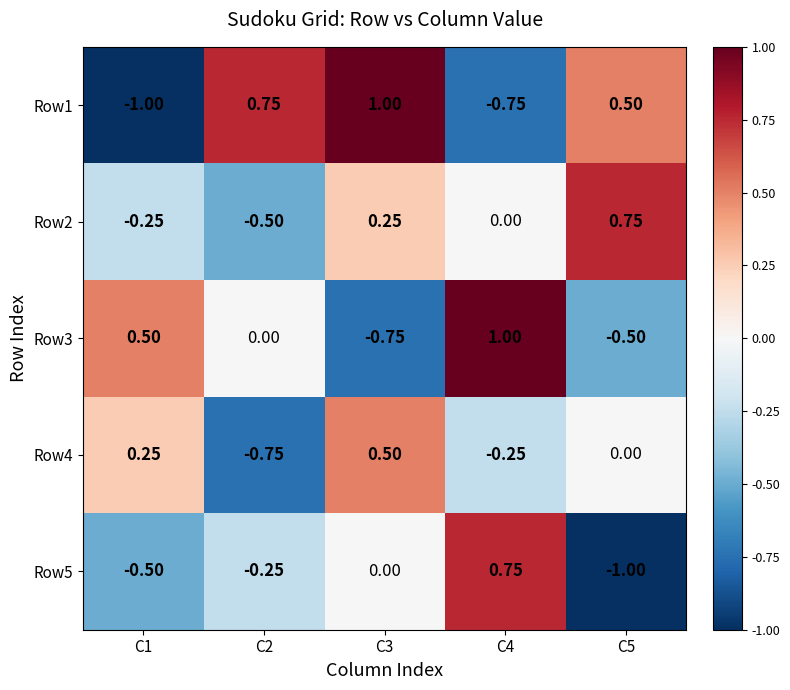

Is the value of Row3 at C4 greater than the value of Row4 at C3?

Yes